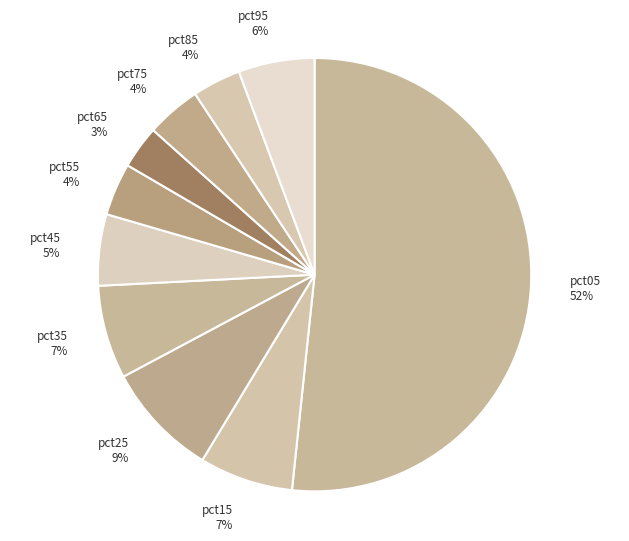

Combined, do pct85 and pct15 account for over 50%?

No